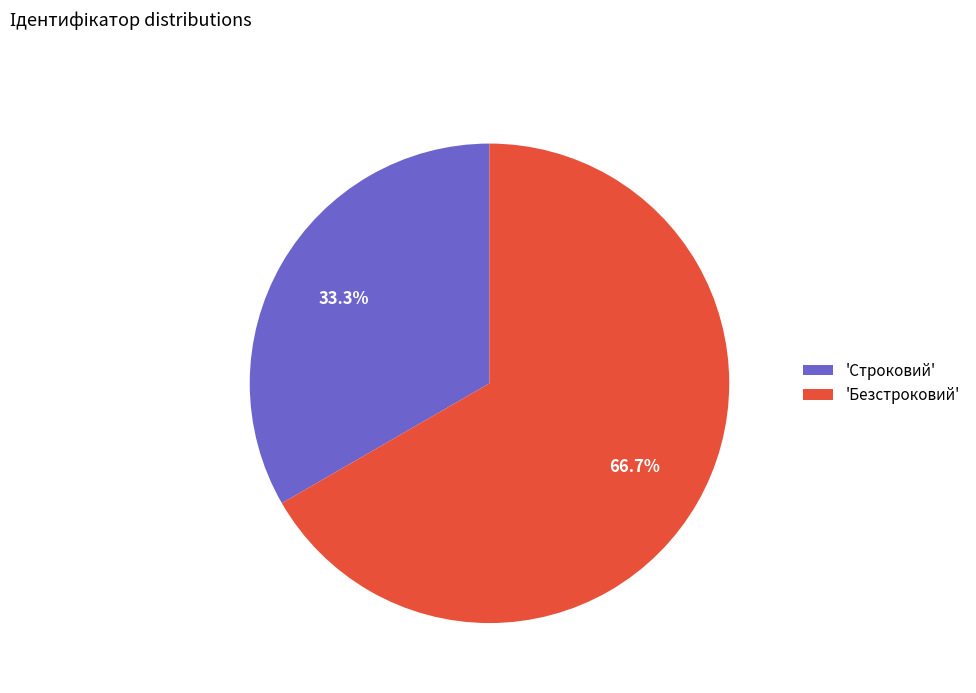

Which category has the smallest portion of the pie?

'Строковий'